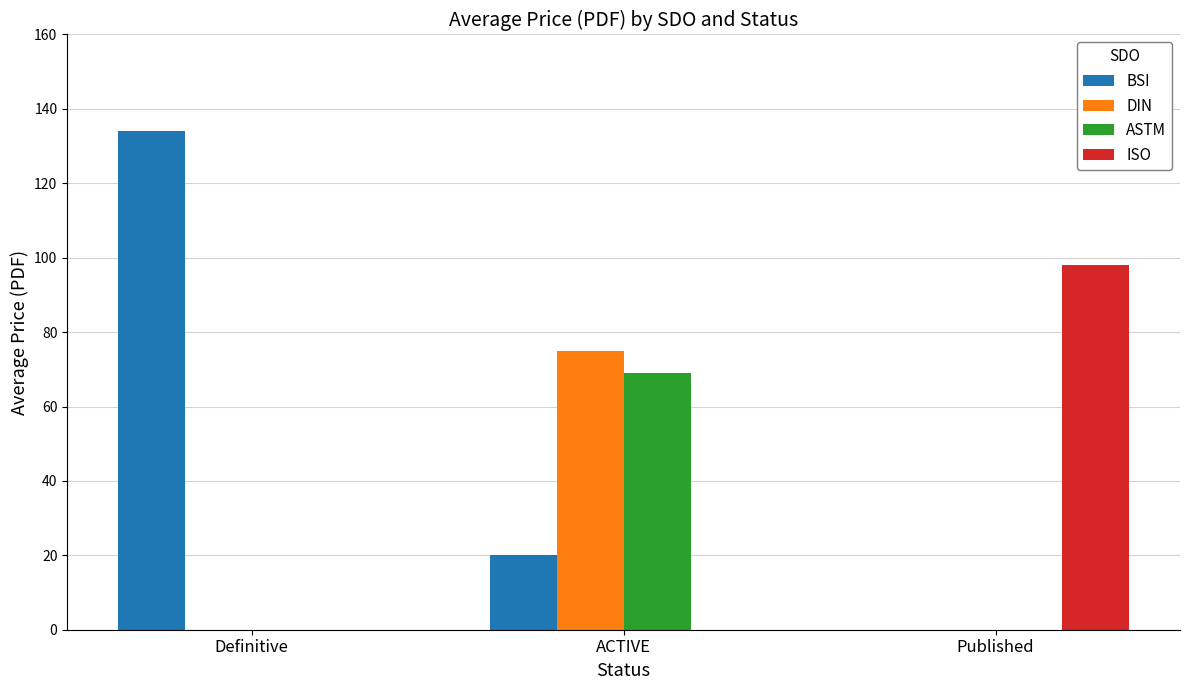

How many distinct data groups are displayed?

4